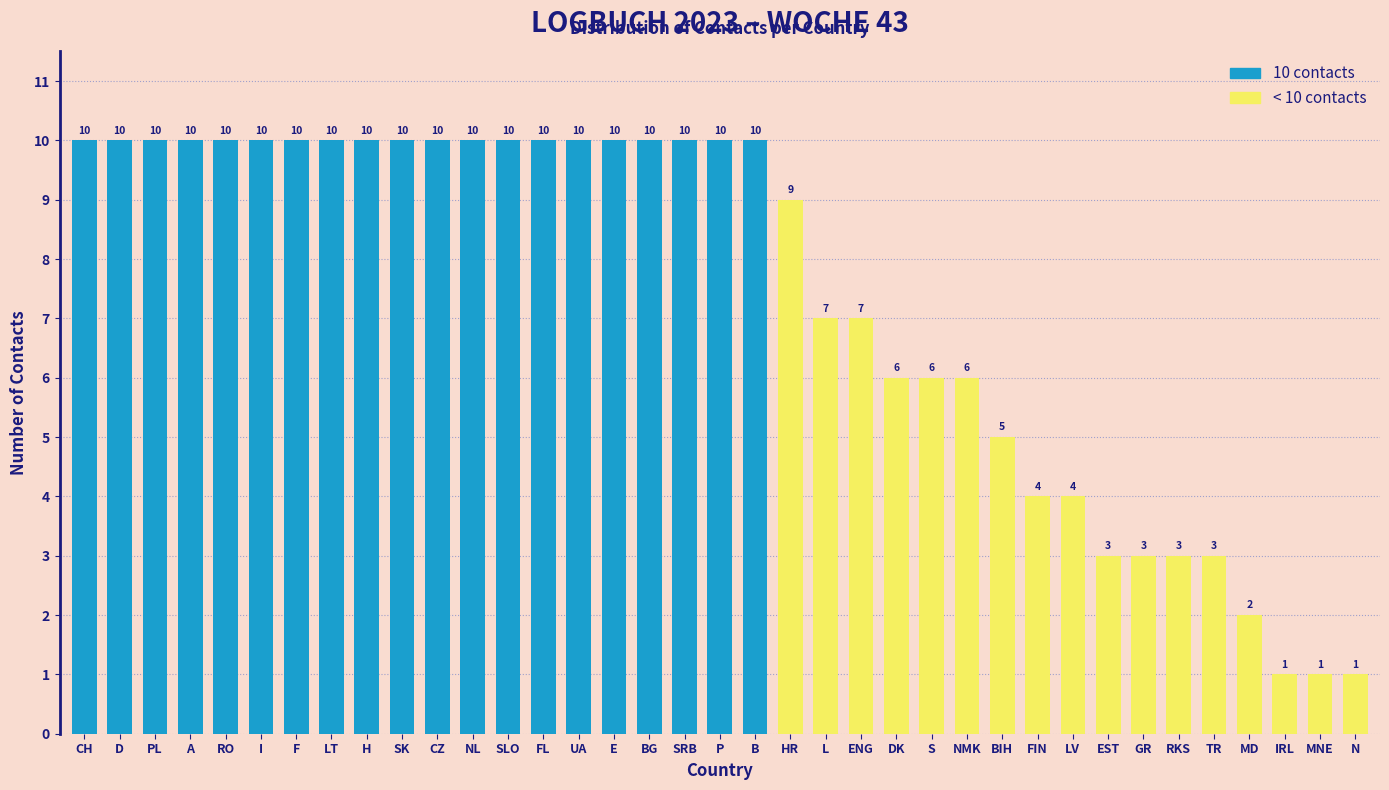

Reading right to left, transcribe all the data shown in this chart.

1	1	1	2	3	3	3	3	4	4	5	6	6	6	7	7	9	10	10	10	10	10	10	10	10	10	10	10	10	10	10	10	10	10	10	10	10